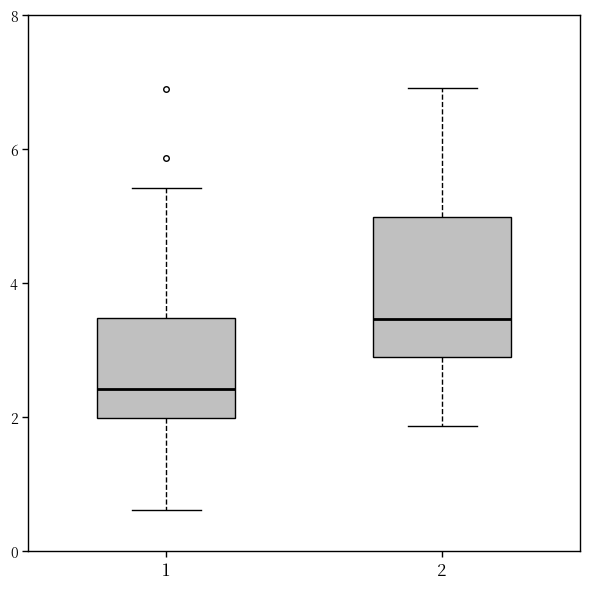

Reading left to right, transcribe this box plot: for each box, give where its median line is, the range the box spans, and where its two whiskers end, as read against the y-axis. The values are not printed on the chart, so give them approximately, as read against the axis.

1: median 2.4, box 2.0 to 3.4, whiskers 0.6 to 5.4
2: median 3.4, box 2.8 to 5.0, whiskers 1.8 to 7.0